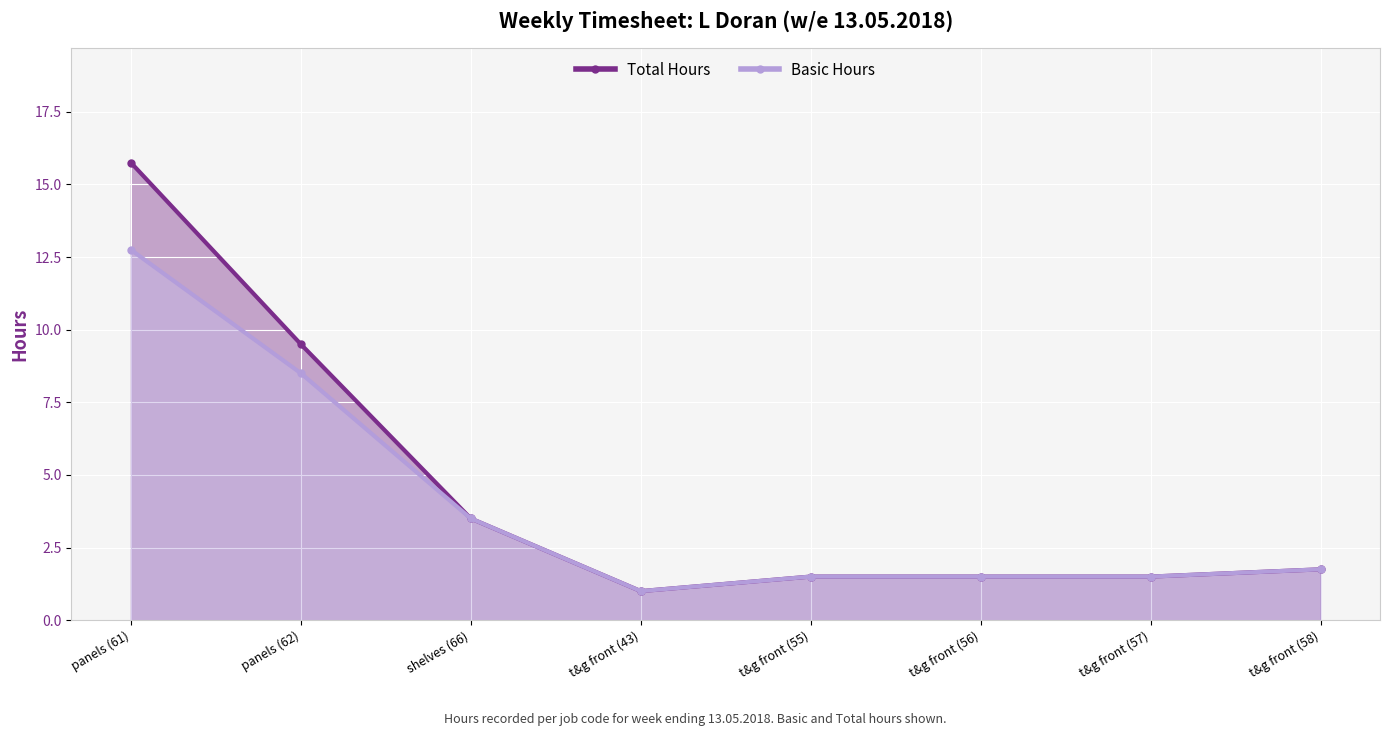

What is the total value across all series at panels (62)?

18.0